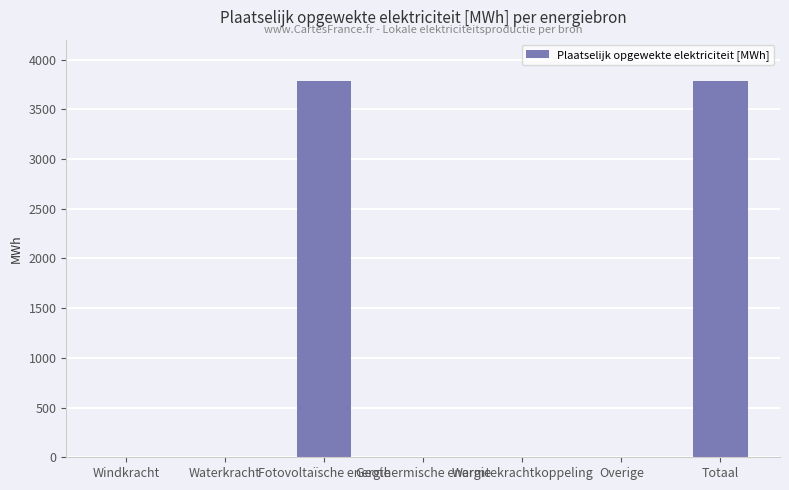

What is the greatest value displayed?

3786.3